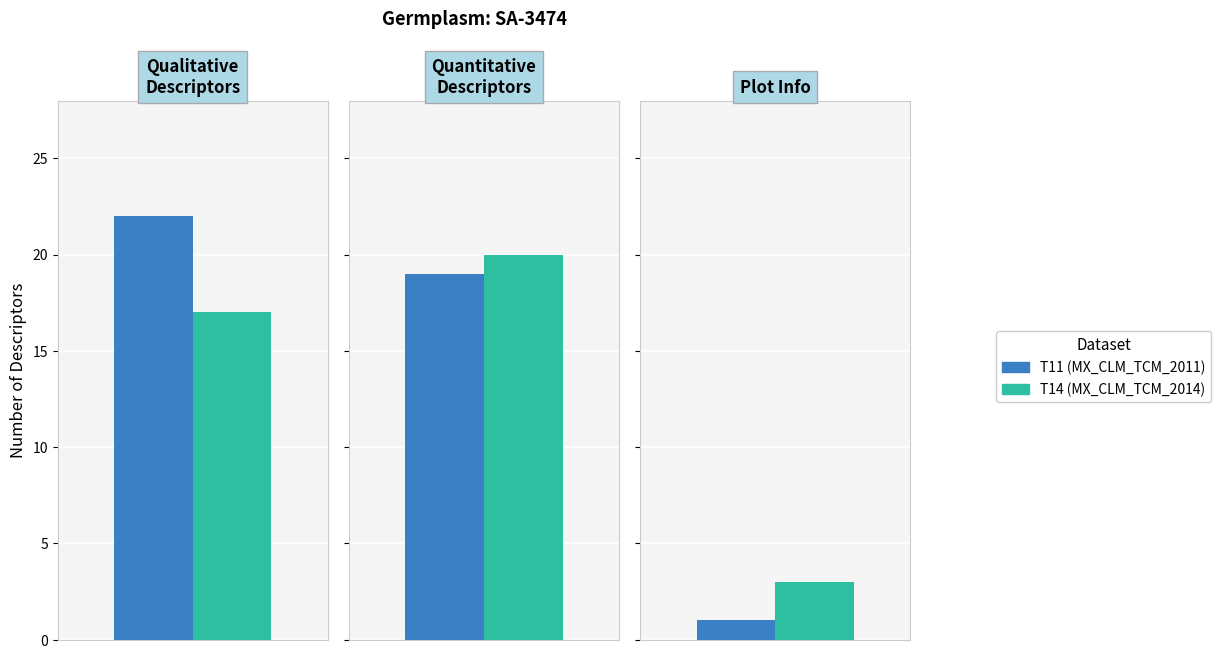

What is the sum of the T11 values at 1 and 0?

41